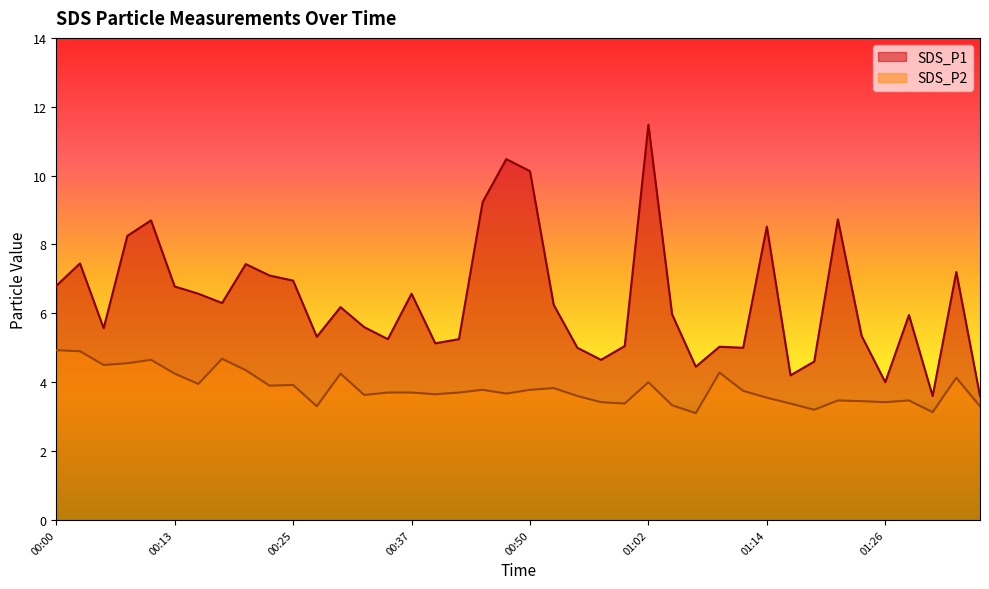

True or false: SDS_P1 and SDS_P2 intersect in this chart.

False